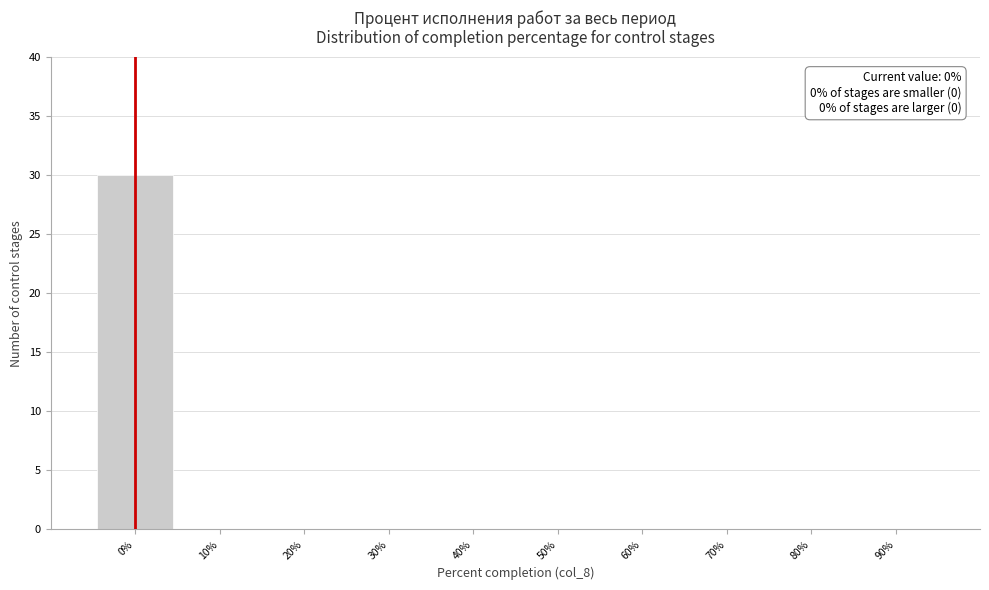

Which range on the x-axis has the tallest bar?

-5 to 5